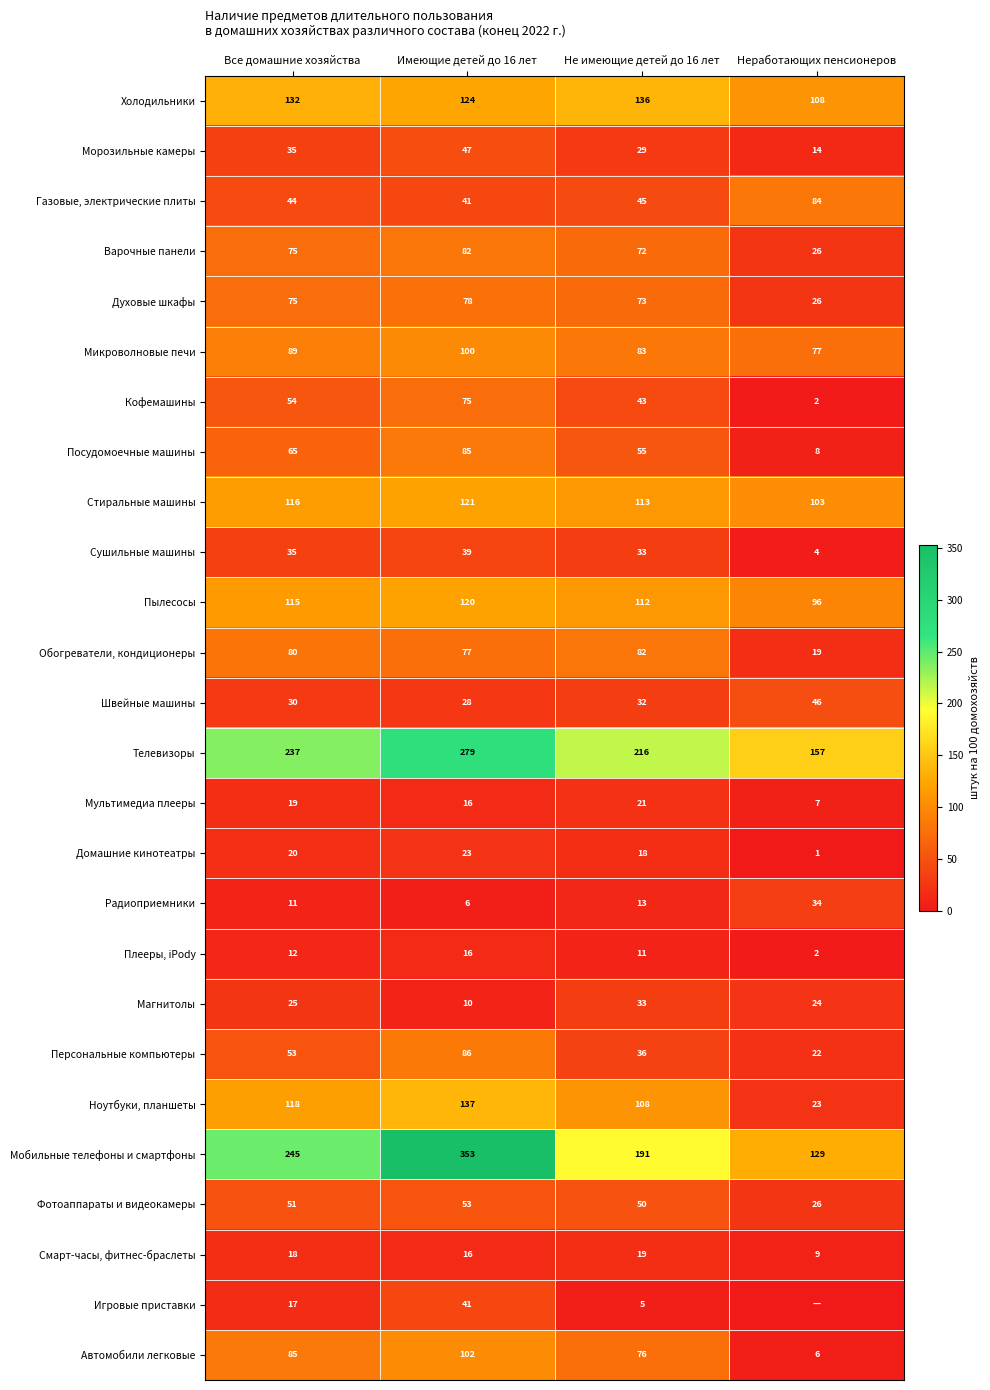

What is the spread (max minus min) of values at Все домашние хозяйства?

234